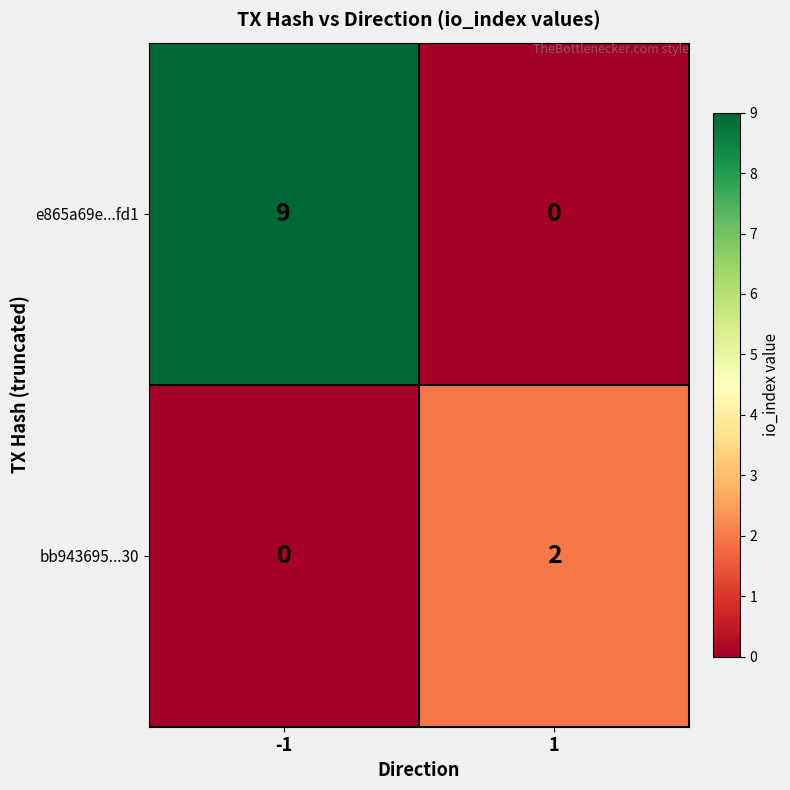

Which series has the largest total across all categories?

e865a69e...fd1